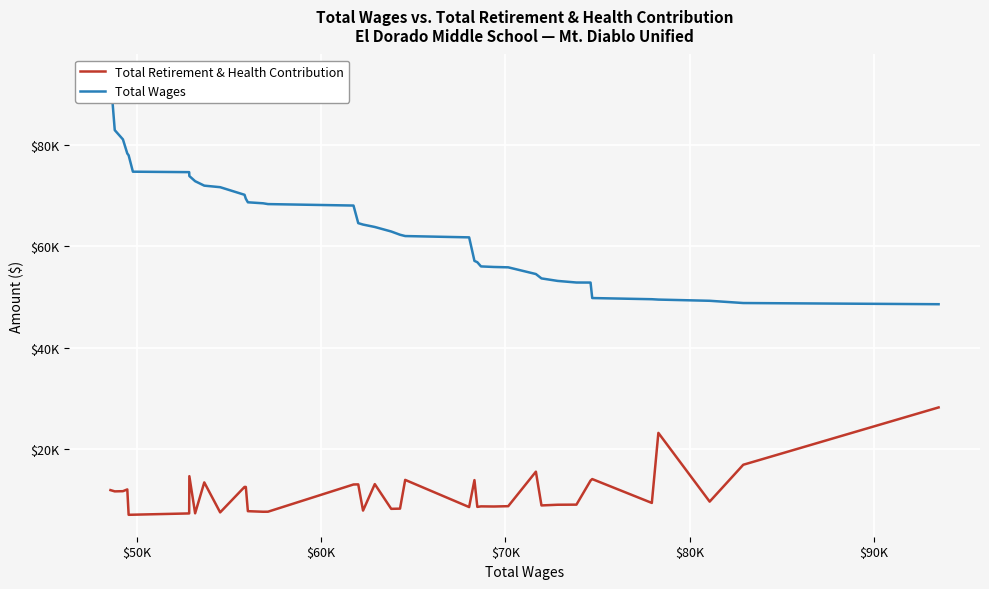

In Total Retirement & Health Contribution, how many points are lower than both neighbors (excluding endpoints)?

13